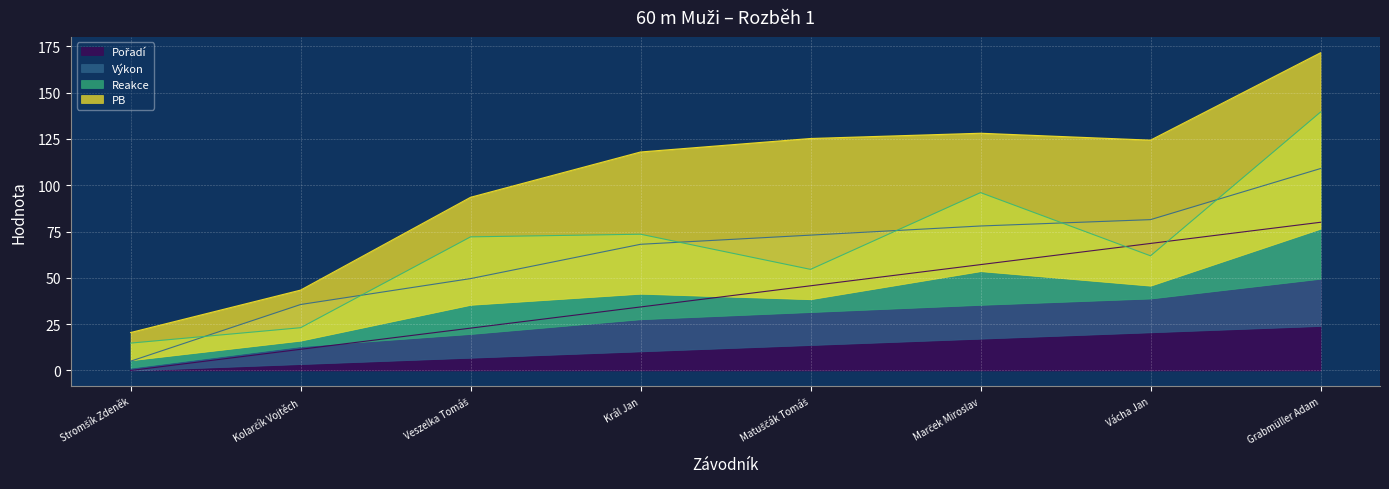

What is the label of the 4th point from the left?

Král Jan